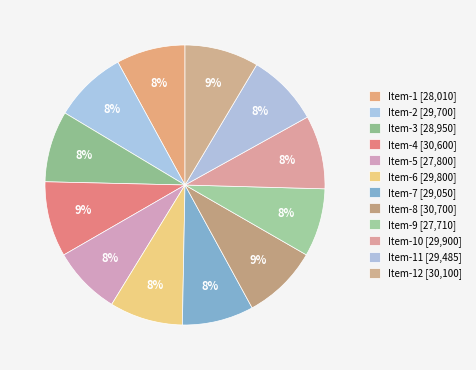

How many slices are in this pie chart?

12